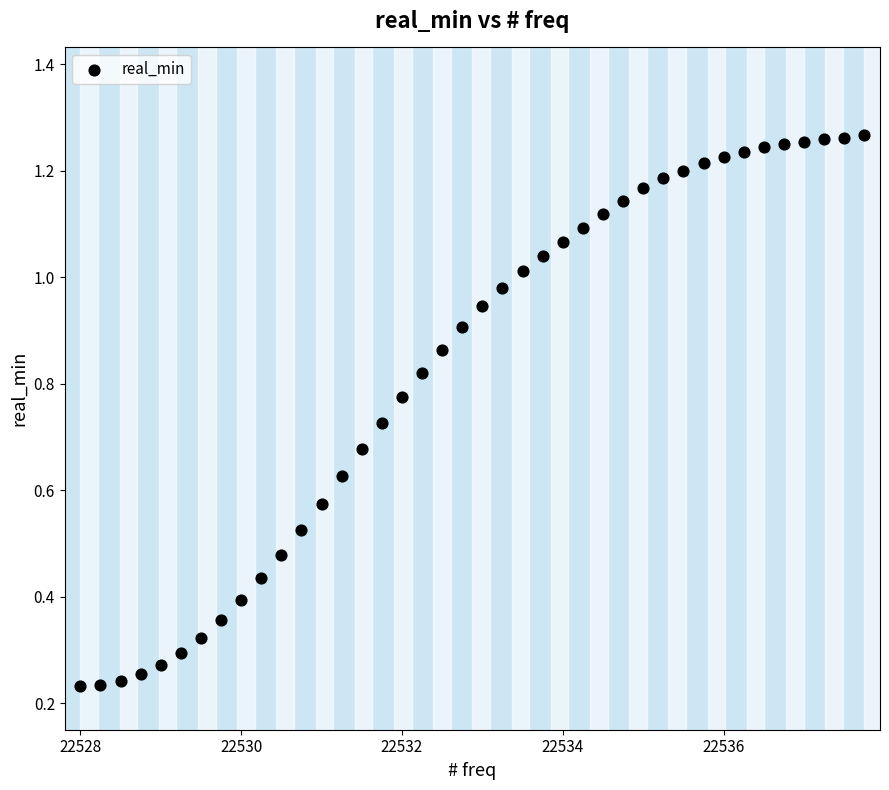

What is the range of X values (max minus min)?

9.8